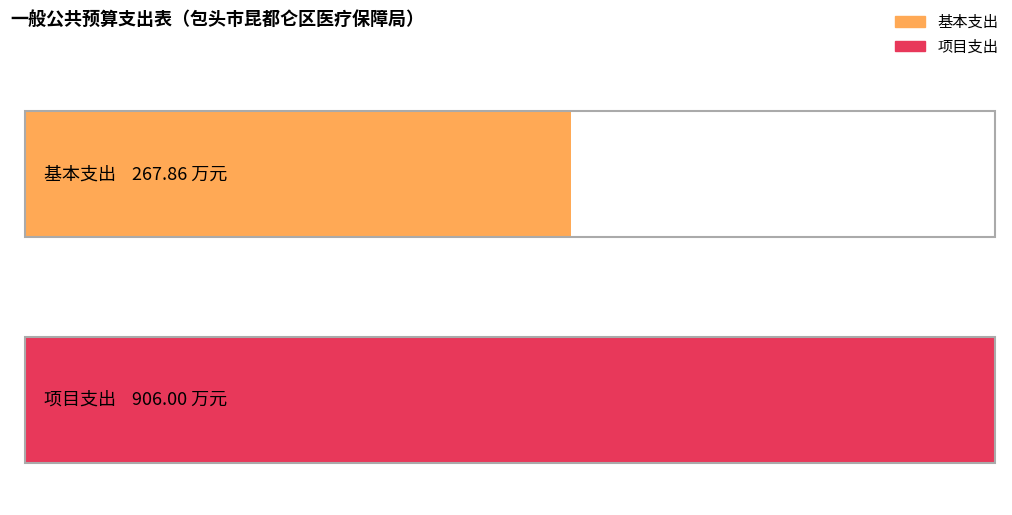

What are all the series names shown in the legend?

基本支出, 项目支出